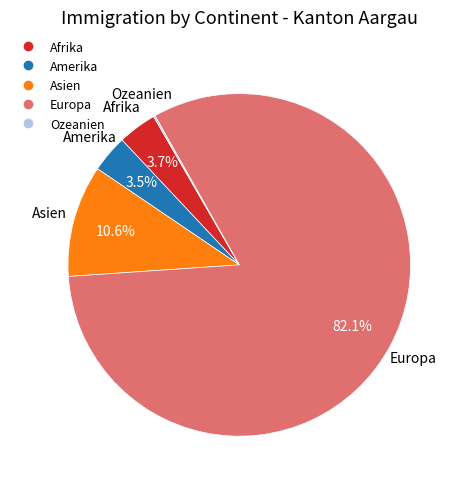

Between Amerika and Europa, which is larger?

Europa